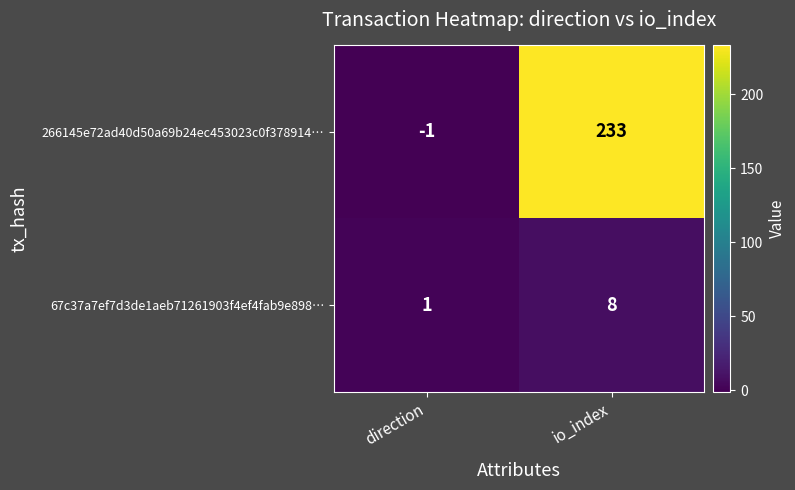

How many distinct data groups are displayed?

2